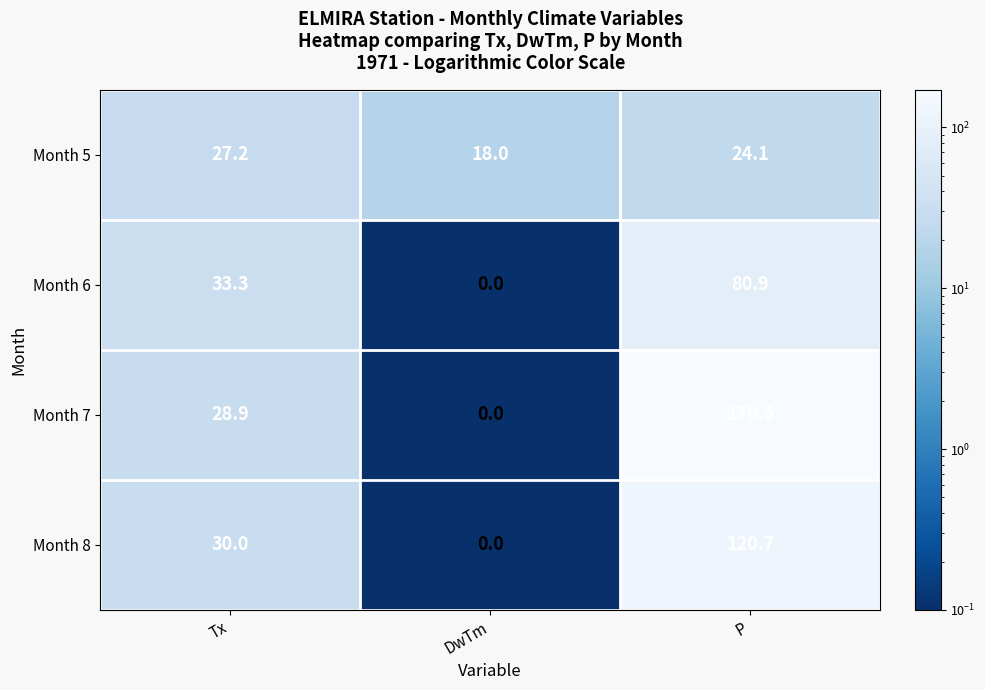

Which series has the largest total across all categories?

Month 7